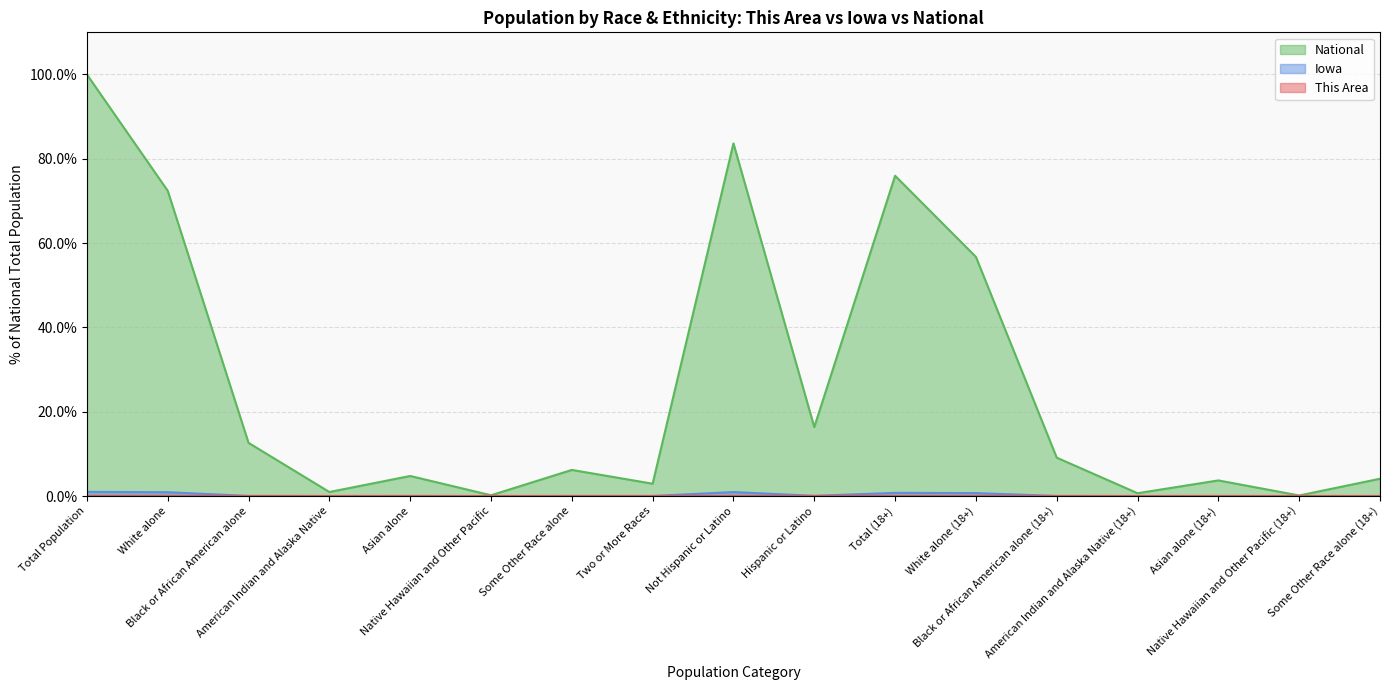

The value of National at Some Other Race alone (18+) is 4.1. True or false?

True